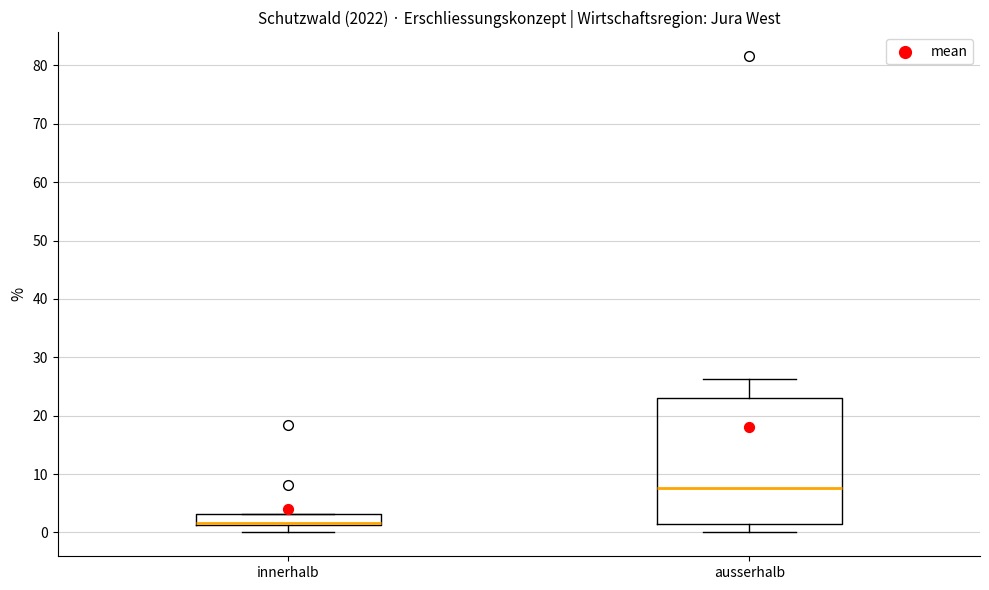

Which box is the tallest, from its lower edge to its upper edge?

ausserhalb